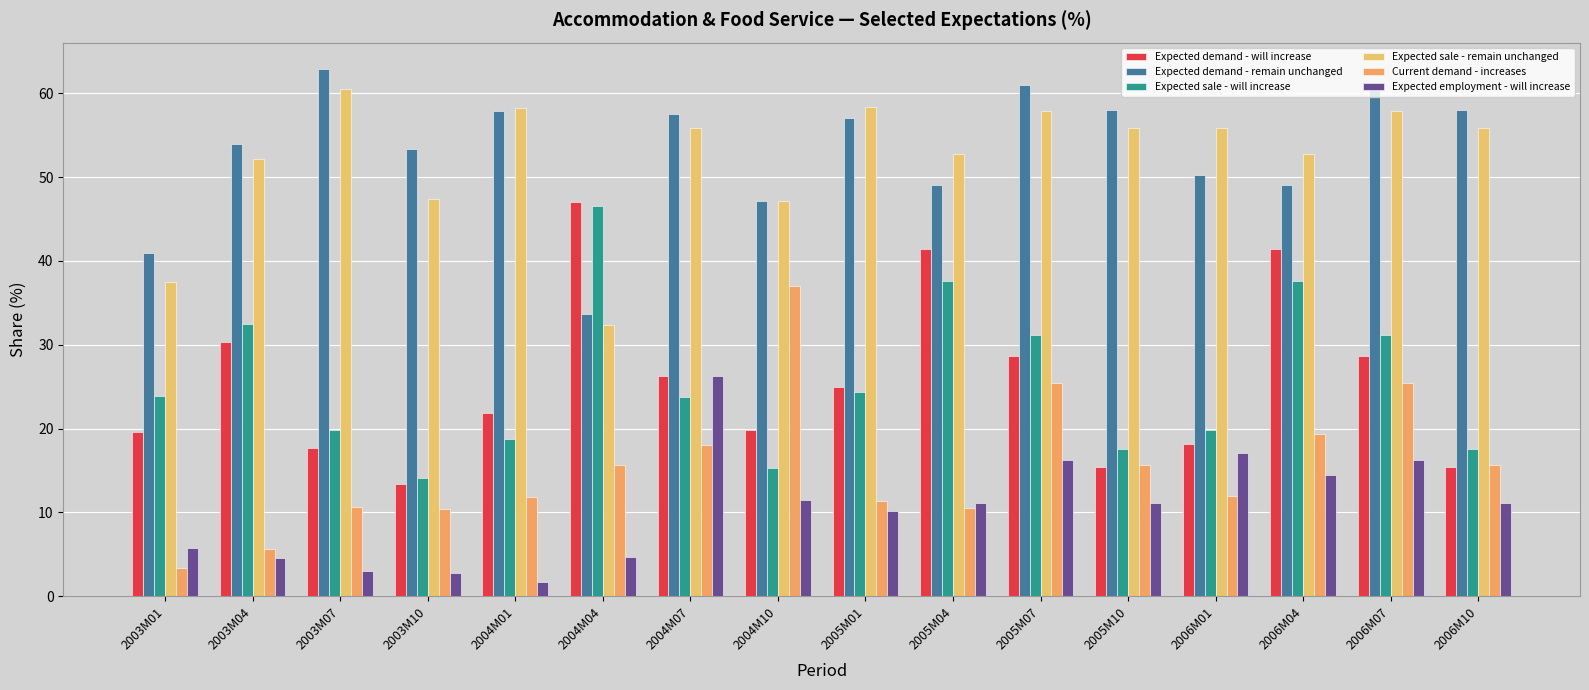

At how many categories does at least one series exceed 33?

16